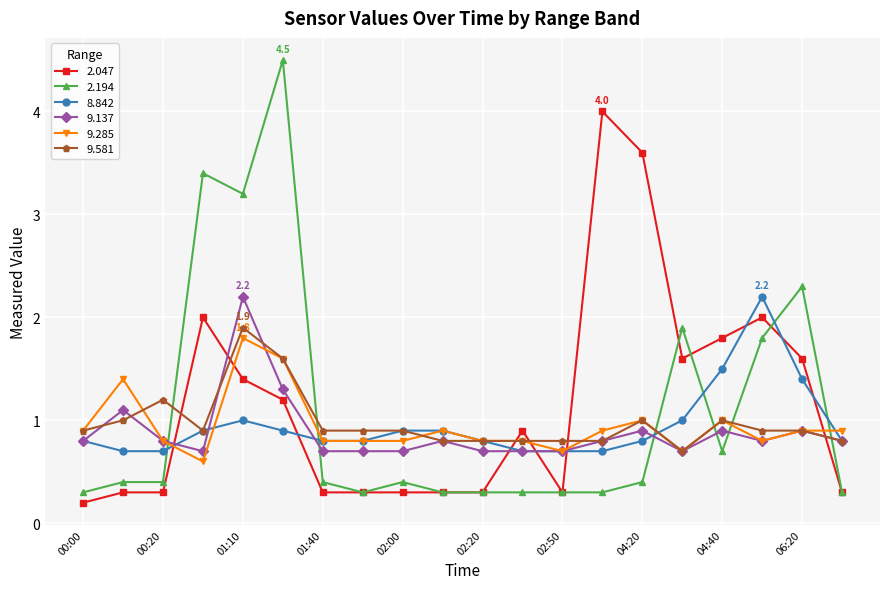

How many series are shown in this chart?

6